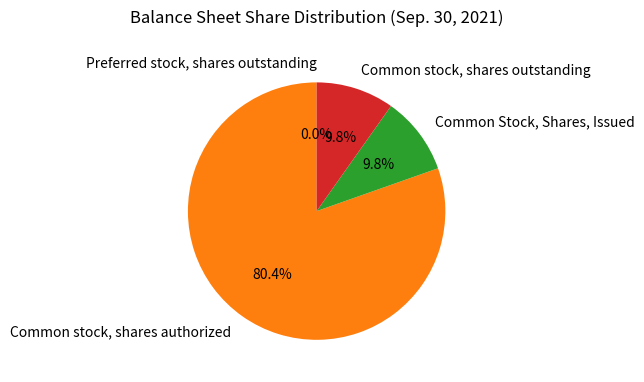

What percentage do Common Stock, Shares, Issued and Common stock, shares authorized together represent?

90.2%